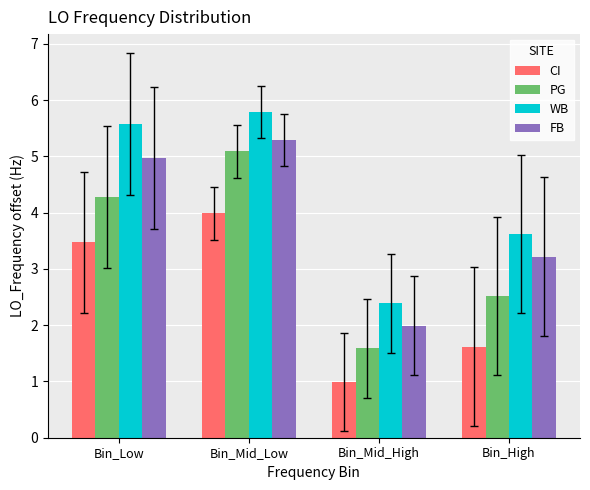

What position from the right is Bin_High?

1